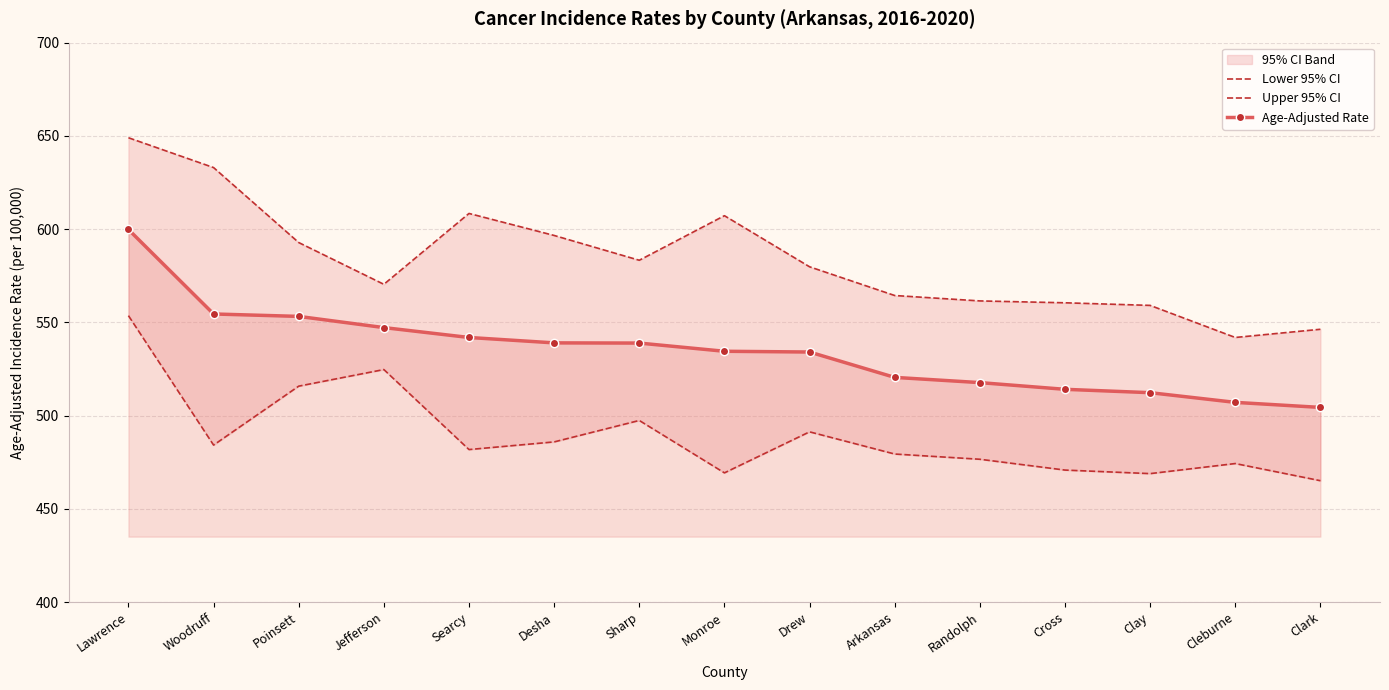

At which category does Lower 95% CI reach its first local valley?

Woodruff